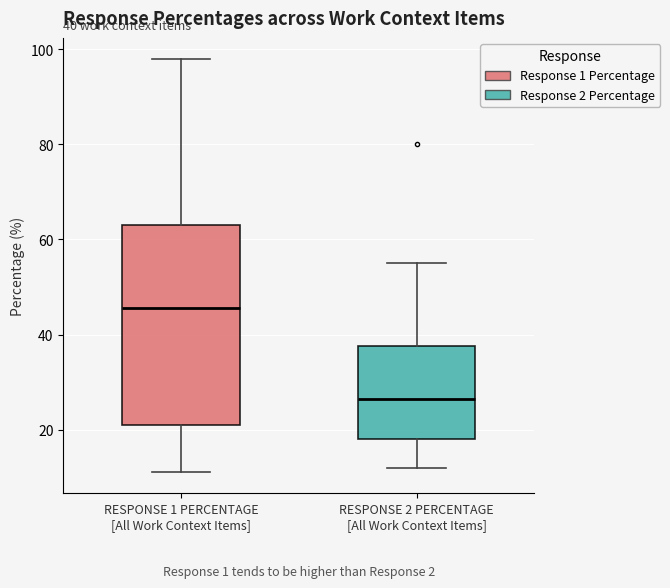

Which box's median line is the highest?

RESPONSE 1 PERCENTAGE [All Work Context Items]